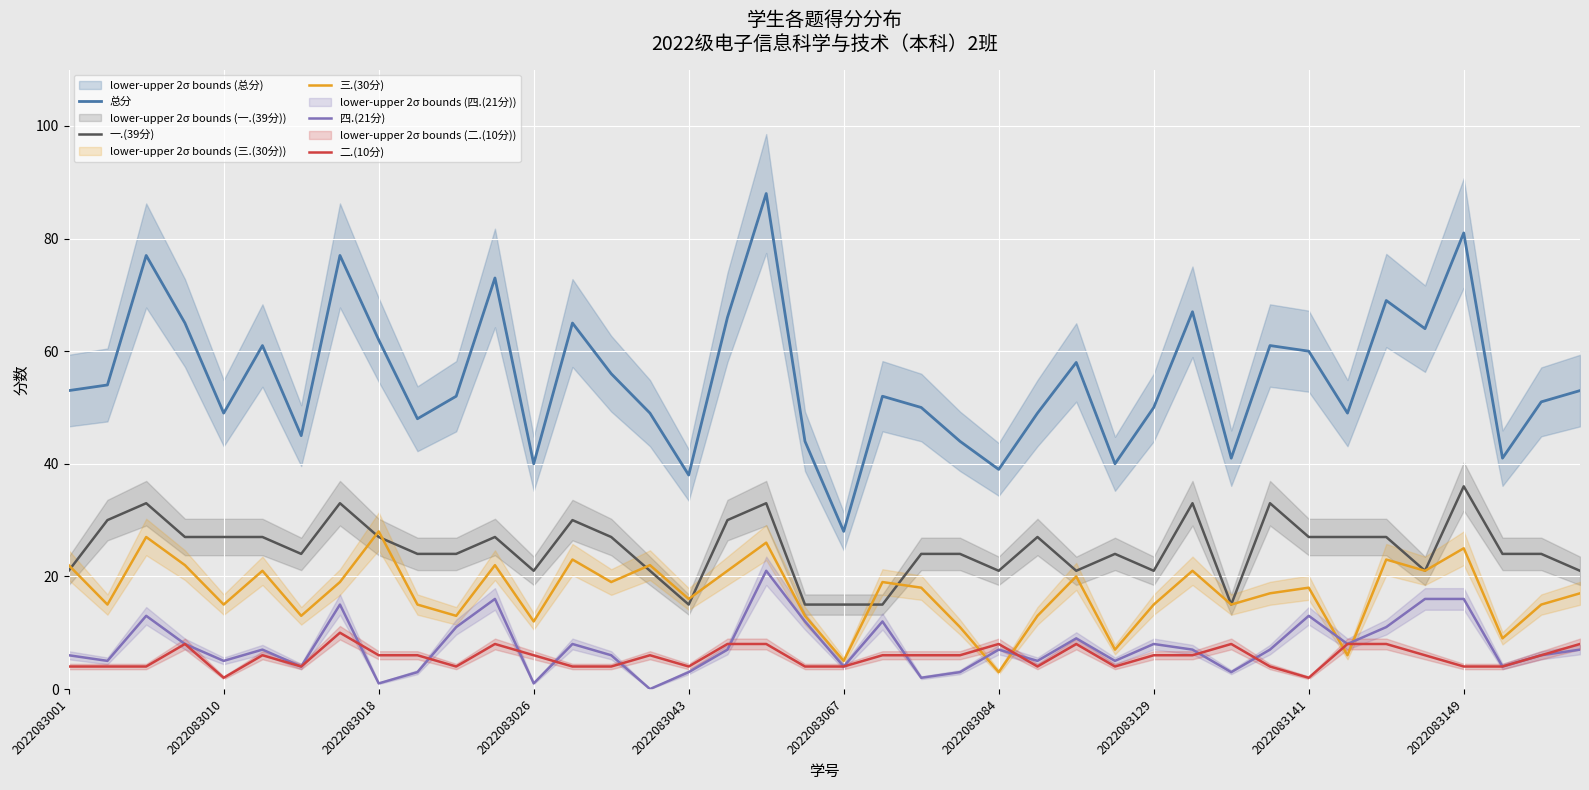

True or false: 一.(39分) and 二.(10分) cross at least once.

False